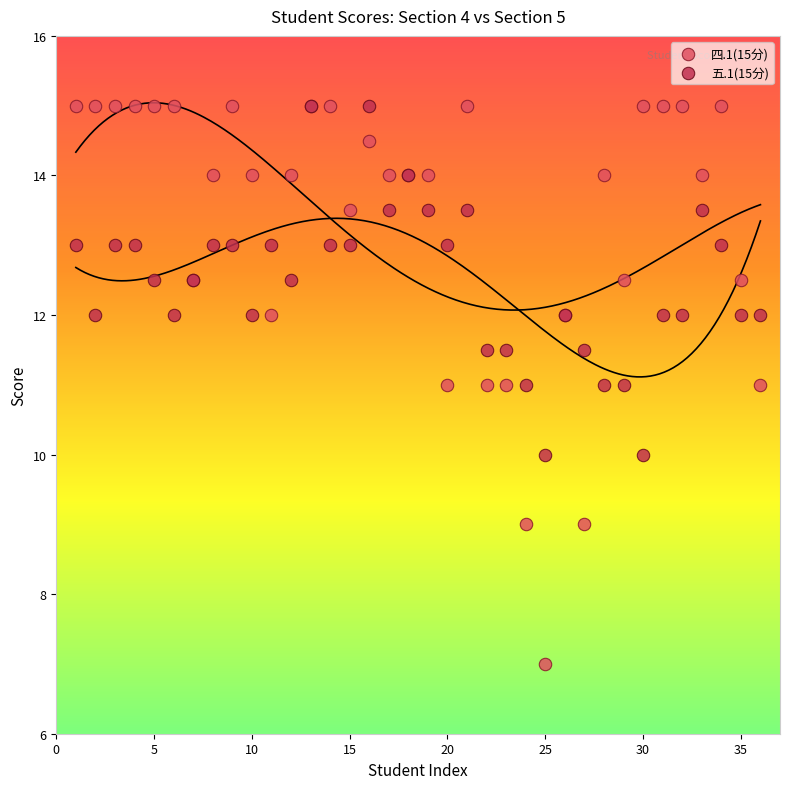

Which series has the widest spread of Y values?

四.1(15分)